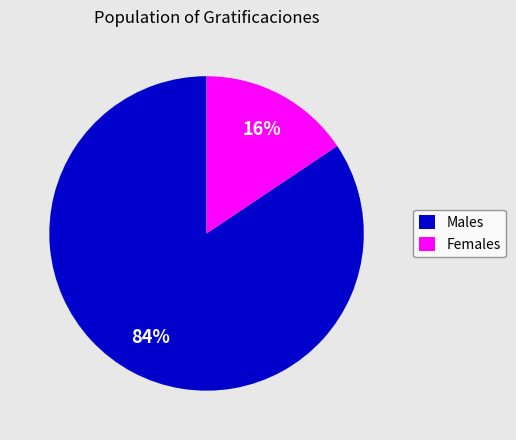

Is it true that Females is 23% of the pie?

False